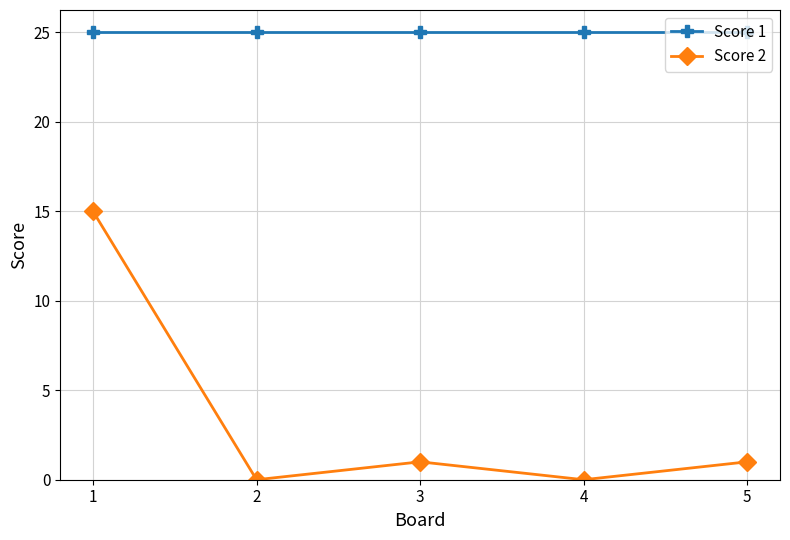

What are all the series names shown in the legend?

Score 1, Score 2